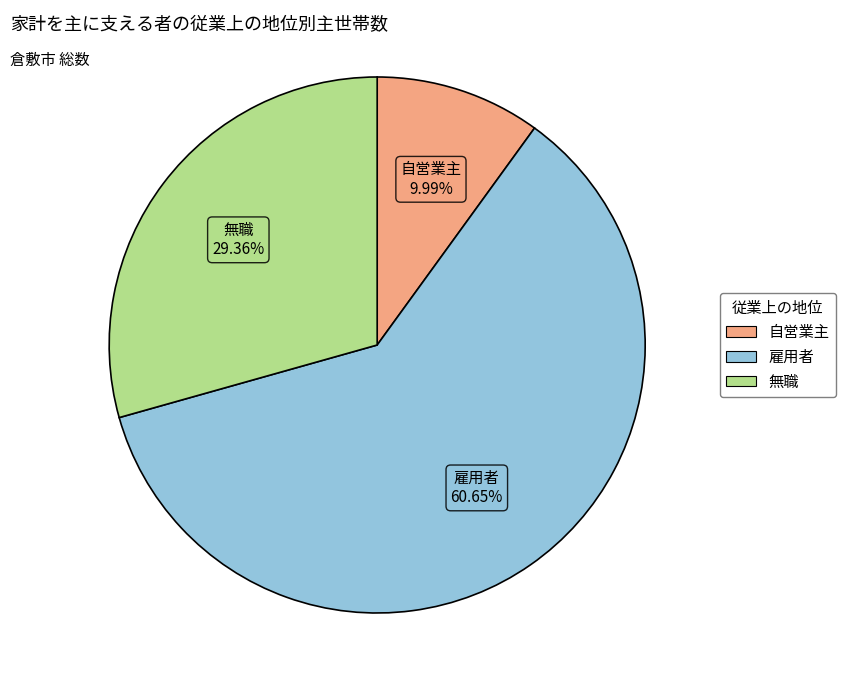

To the nearest percent, what is the difference between the largest and smallest slice percentages?

51%